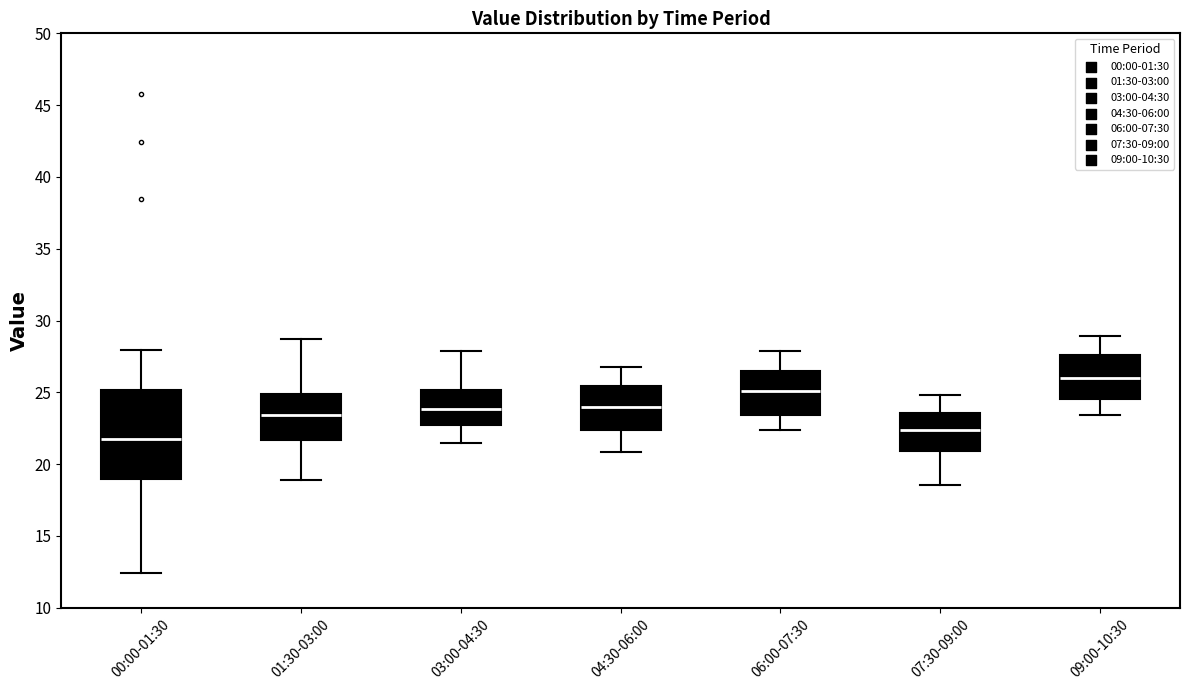

Which box's median line is the highest?

09:00-10:30